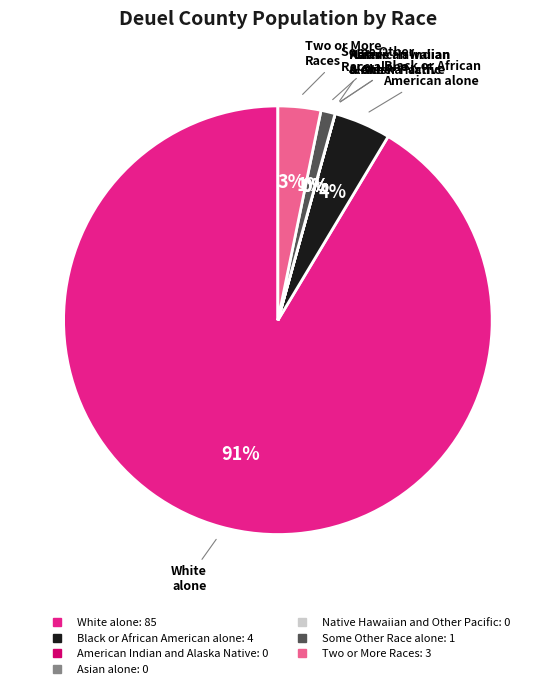

Does White alone account for over 50% of the chart?

Yes